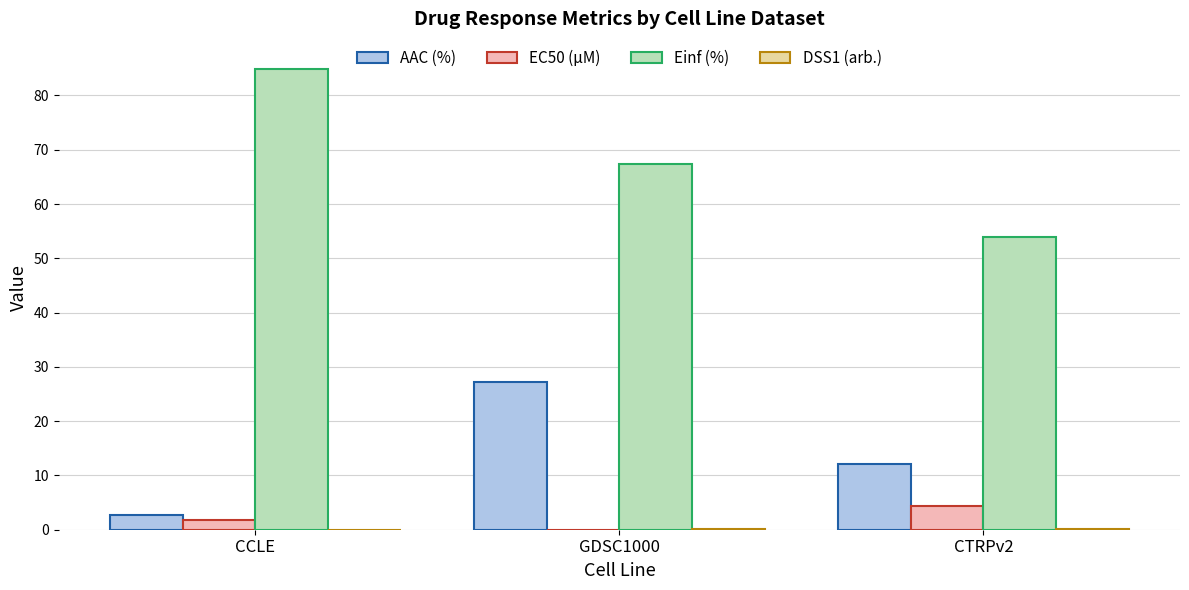

Which series changed the most between CCLE and CTRPv2?

Einf (%)